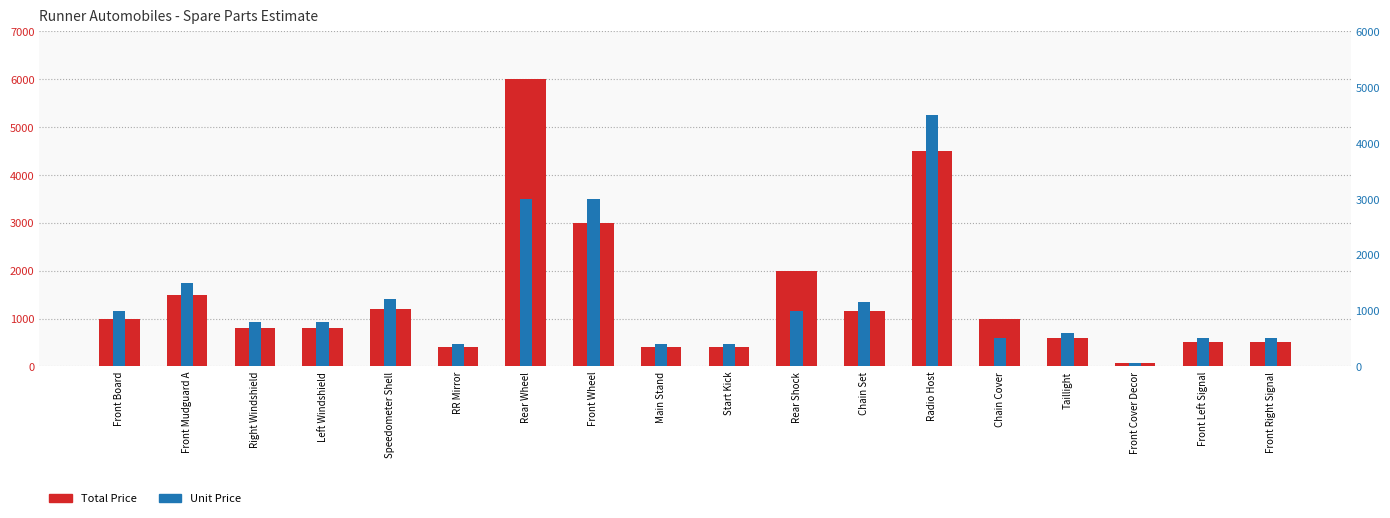

What is the sum of all Total Price values?

25810